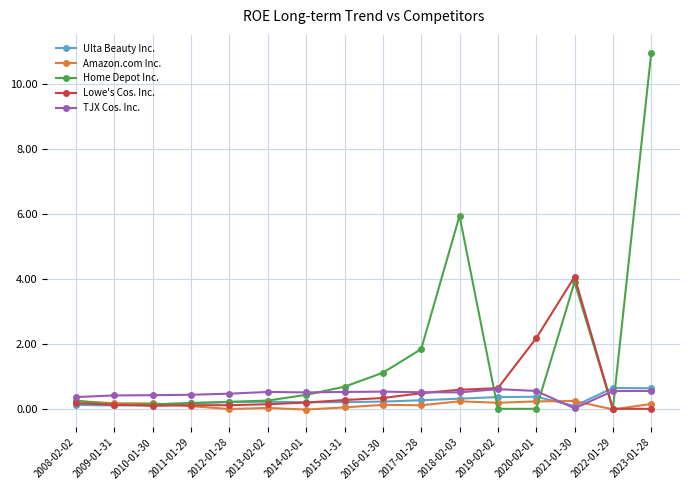

What is the difference between the second highest and second lowest values in the Home Depot Inc. series?

5.9